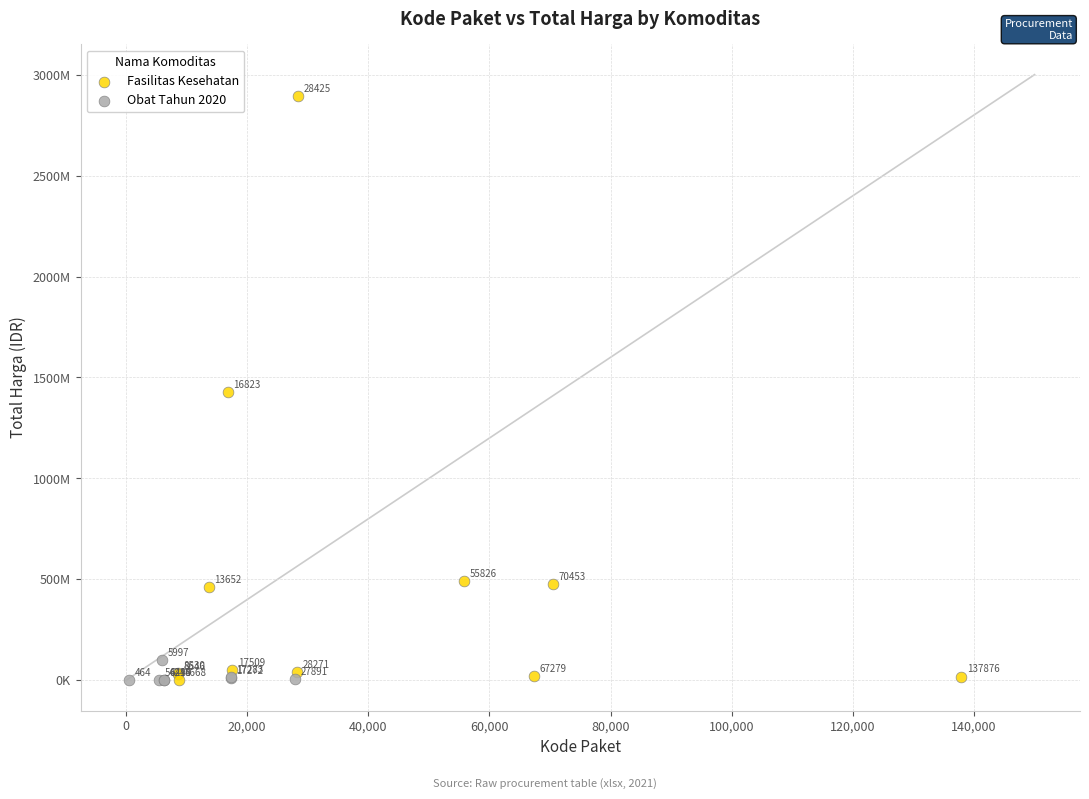

Which series contains the lowest Y value?

Obat Tahun 2020